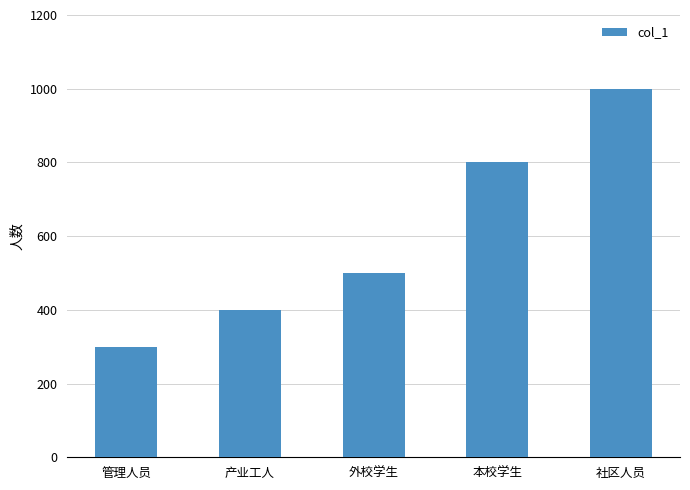

Read the value at 产业工人, to the nearest 50.

400